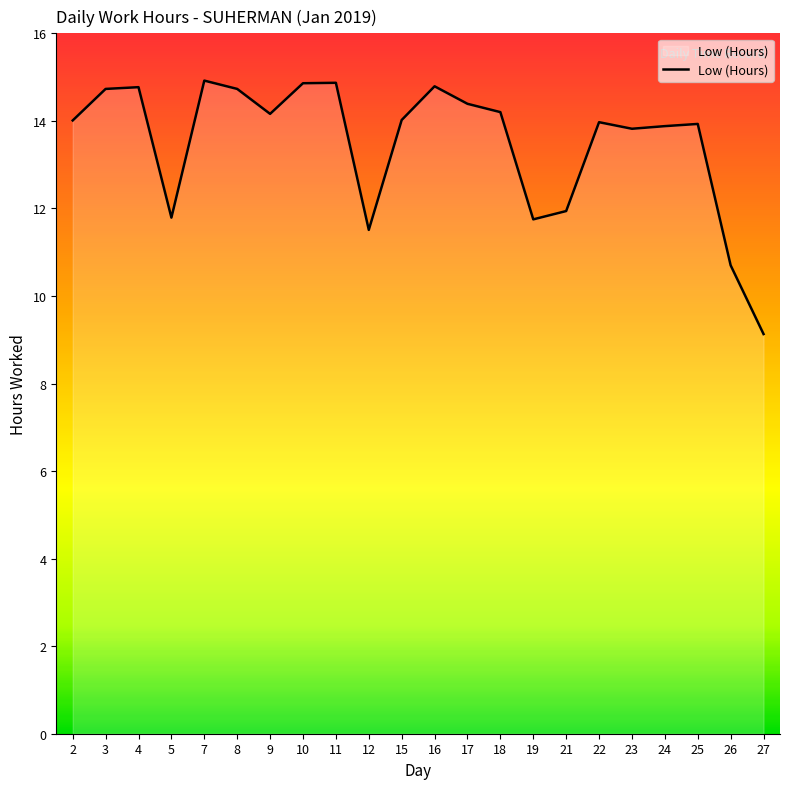

What is the difference between the values at 15 and 18?

0.2